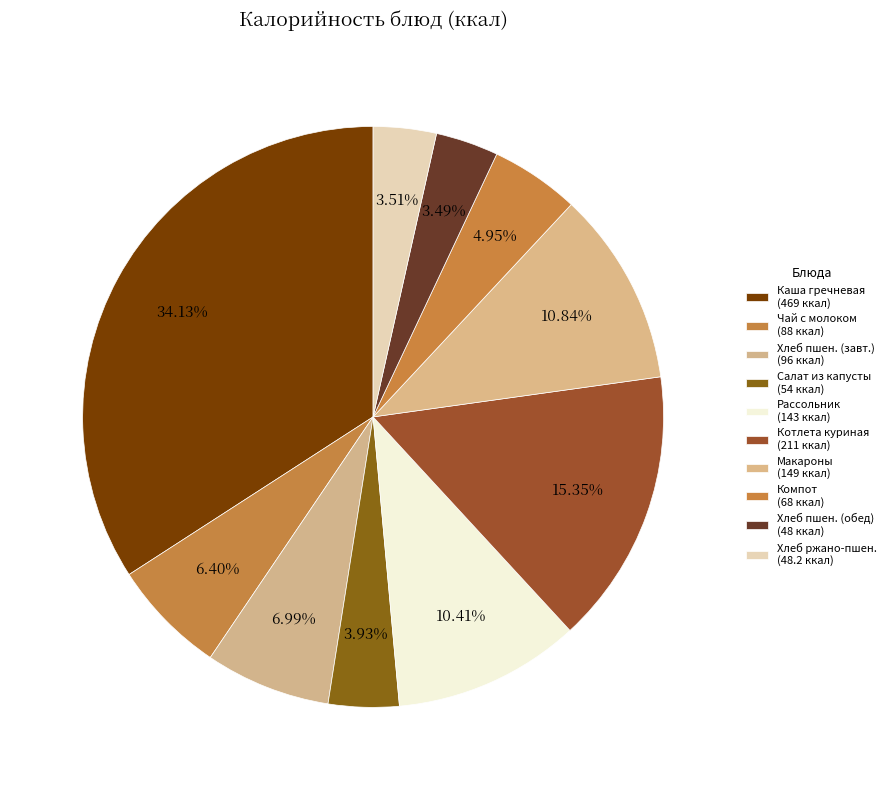

How many segments does this pie chart have?

10